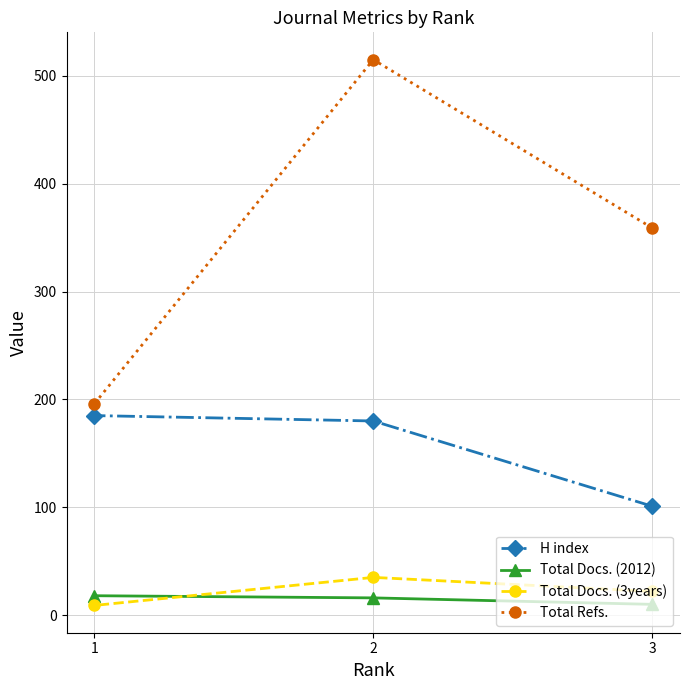

At which label does H index first exceed 180?

1